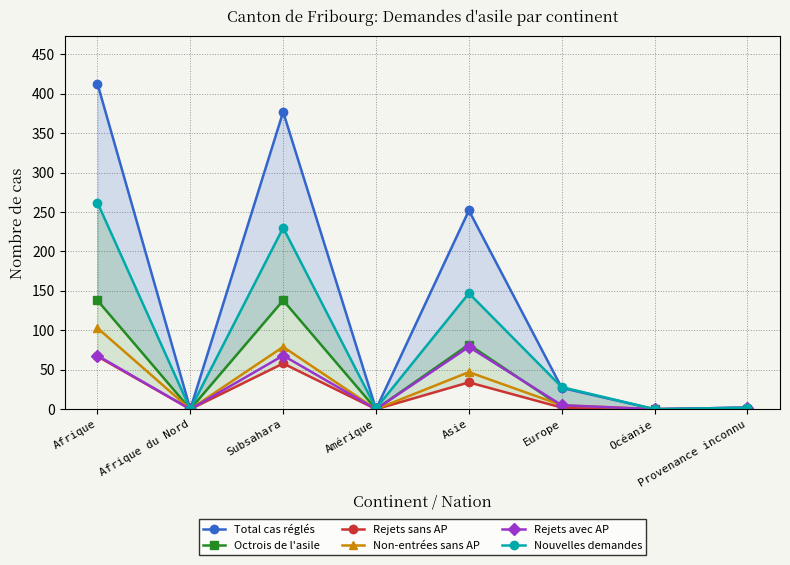

Is it true that Total cas réglés equals 413 at Afrique?

True